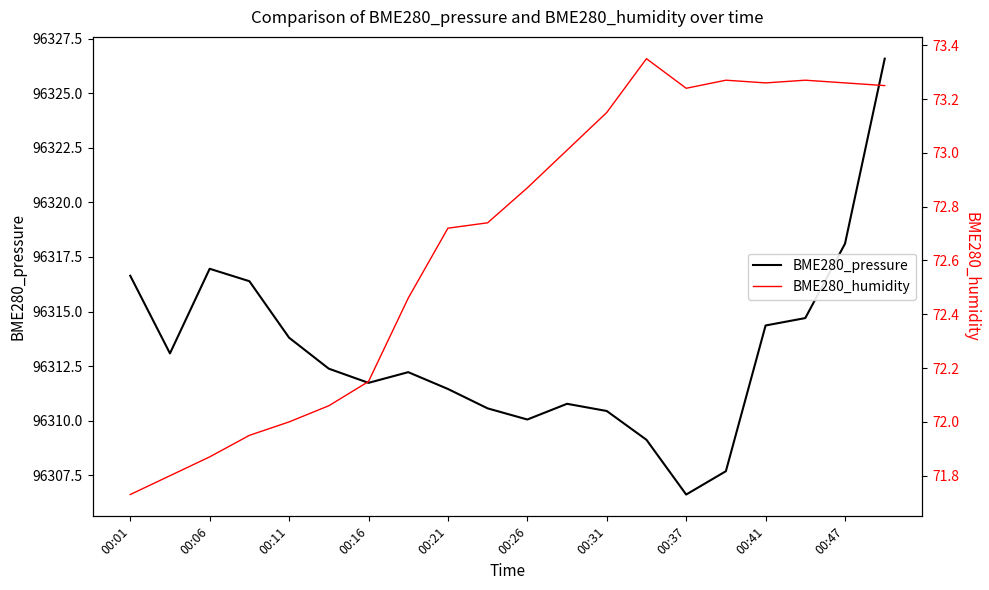

List the series in order of their peak value, highest first.

BME280_pressure, BME280_humidity